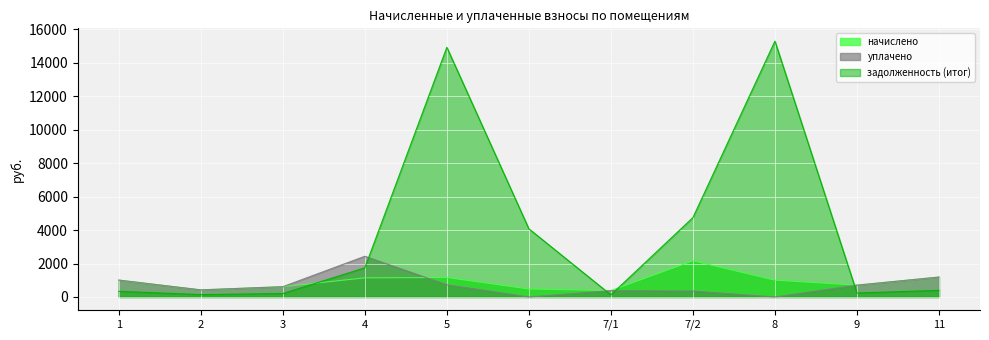

True or false: задолженность (итог) has more than 1 points higher than both neighbors.

True